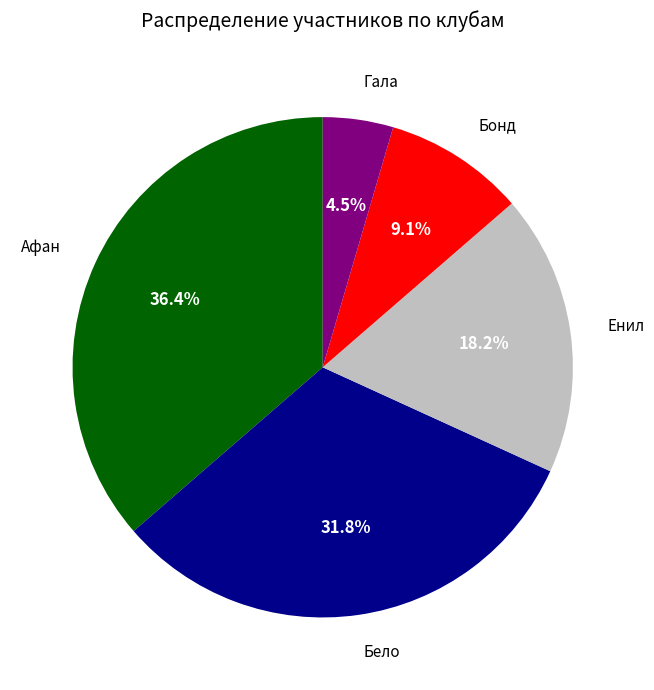

What is the smallest slice in the pie chart?

Гала